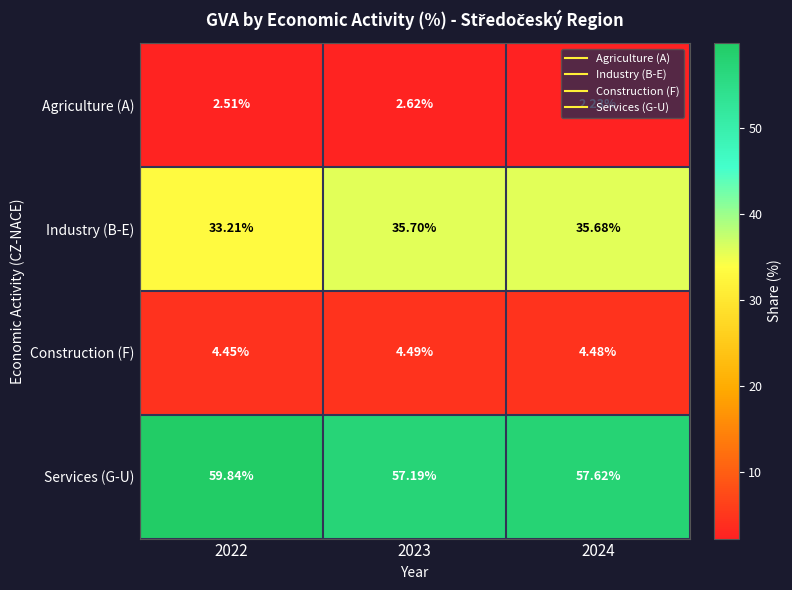

Which series has the largest range (max minus min)?

Services (G-U)